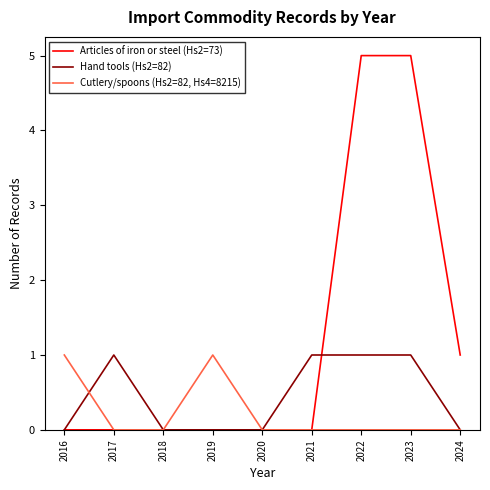

Which series changed the most between 2019 and 2022?

Articles of iron or steel (Hs2=73)